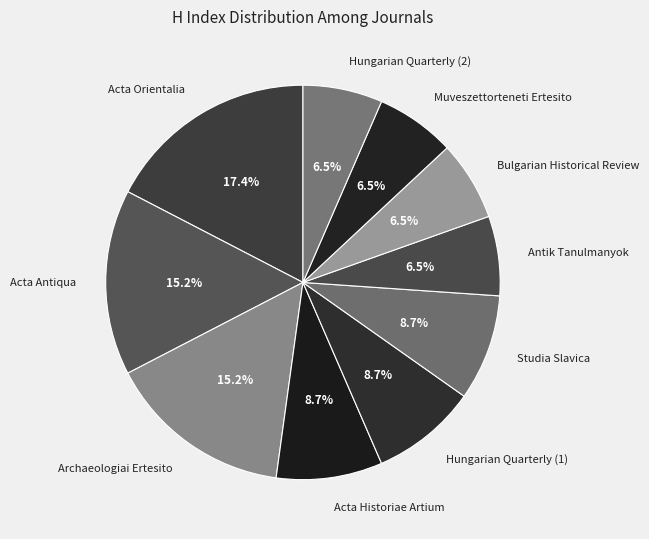

Do Antik Tanulmanyok and Studia Slavica together represent more than half of the pie?

No